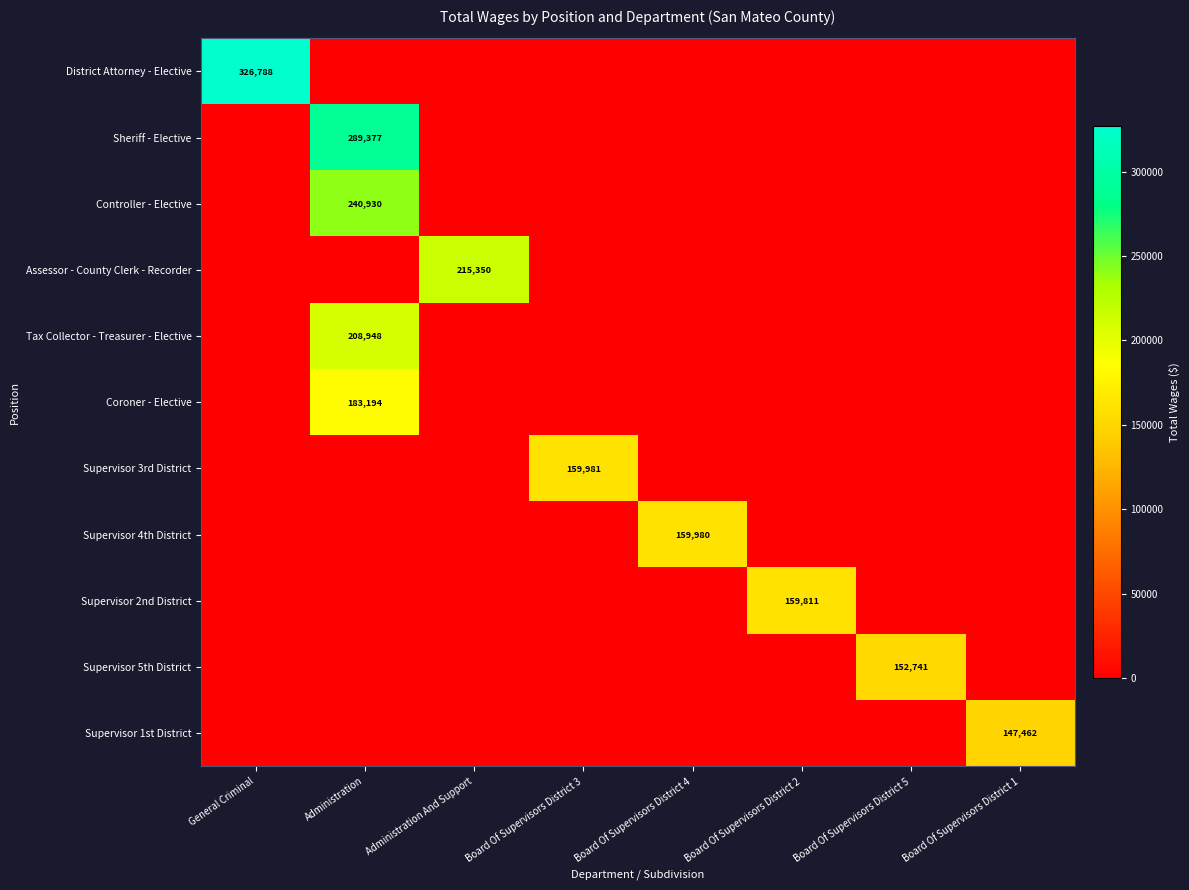

How many values in Coroner - Elective are above zero?

1